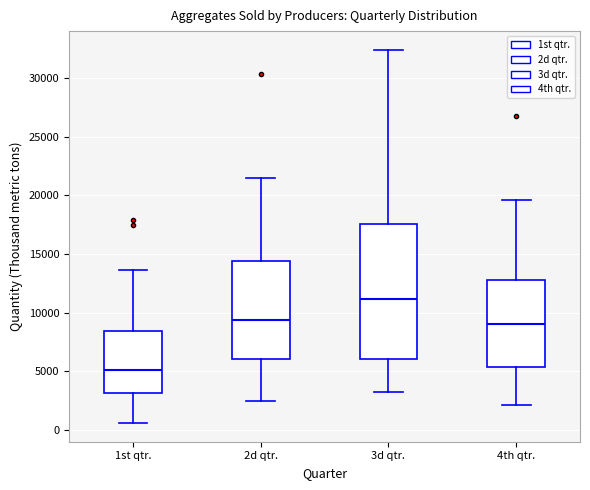

Where does the upper whisker of the box for 4th qtr. end on the y-axis? The values are not printed on the chart, so give them approximately, as read against the axis.

19500